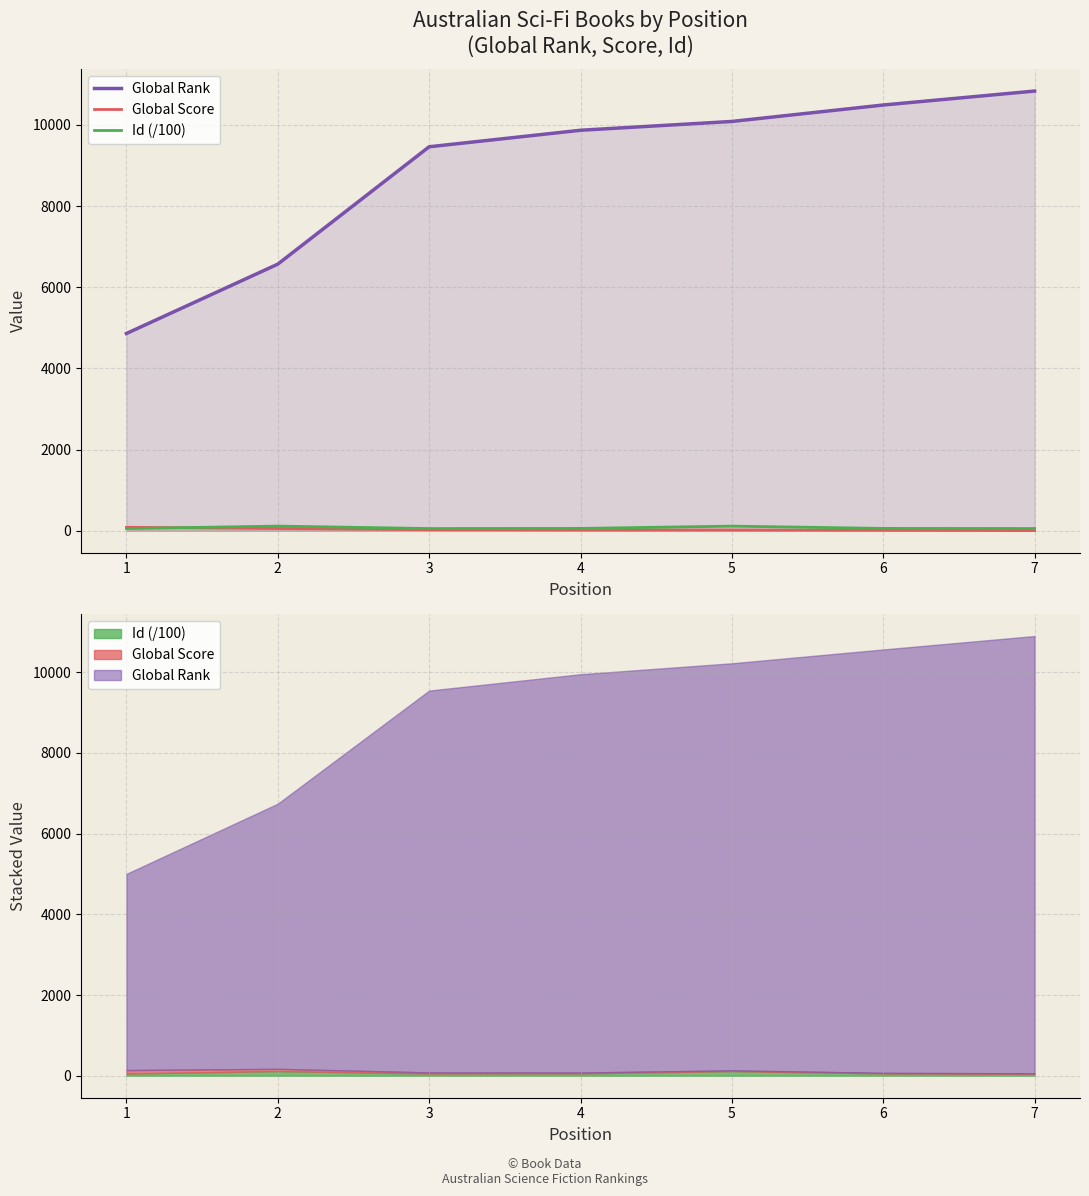

What is the difference between the highest and lowest values at 3?

9435.0